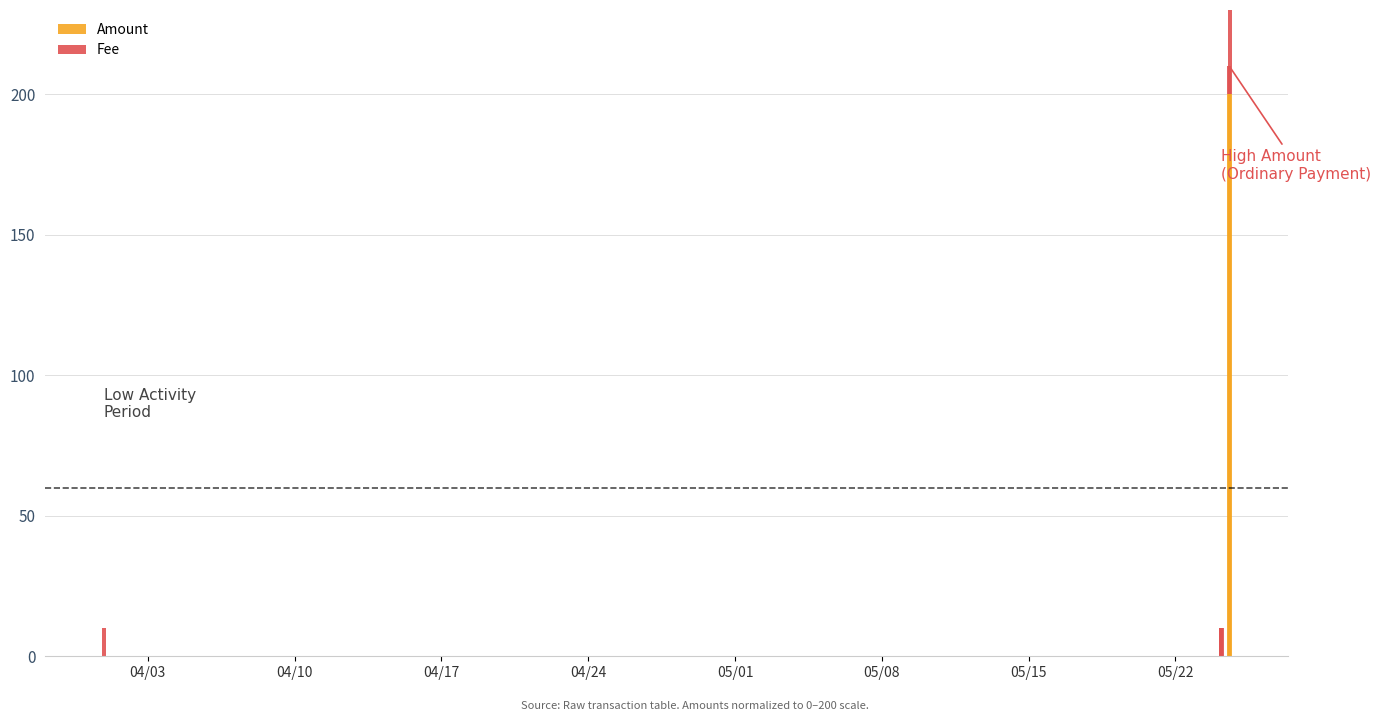

How many categories are shown in the chart?

7